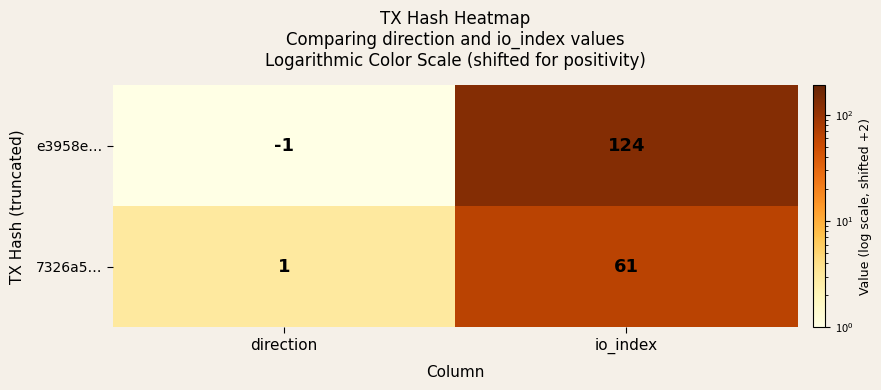

Rank the series by their maximum value, from highest to lowest.

e3958e…, 7326a5…